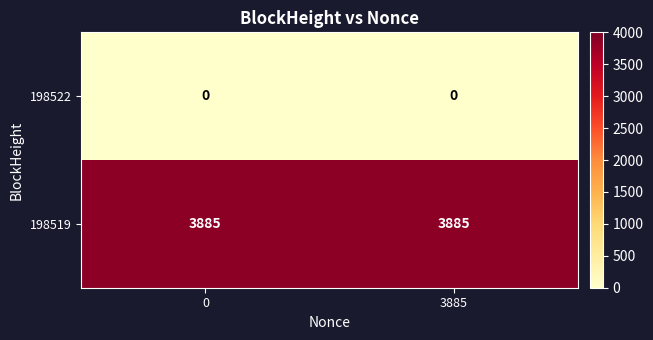

Reading left to right, what are all the values shown in this chart?

198522: 0=0	3885=0
198519: 0=3885	3885=3885